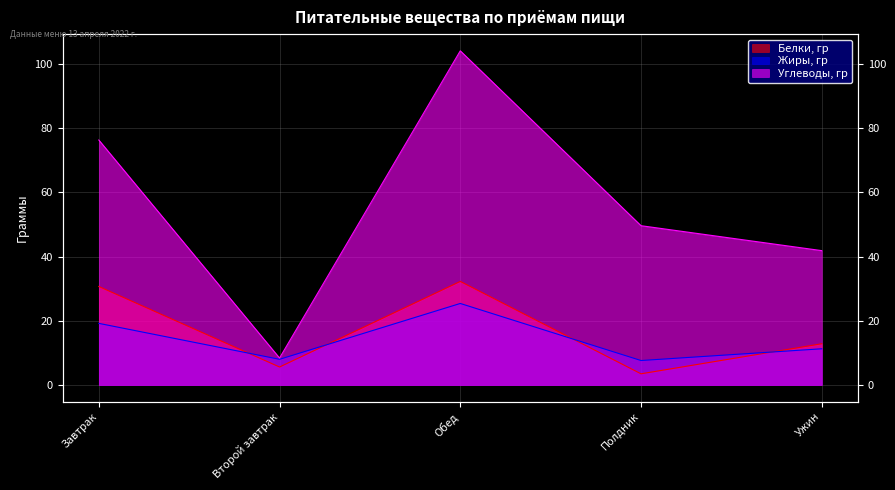

What is the label of the 5th point from the left?

Ужин